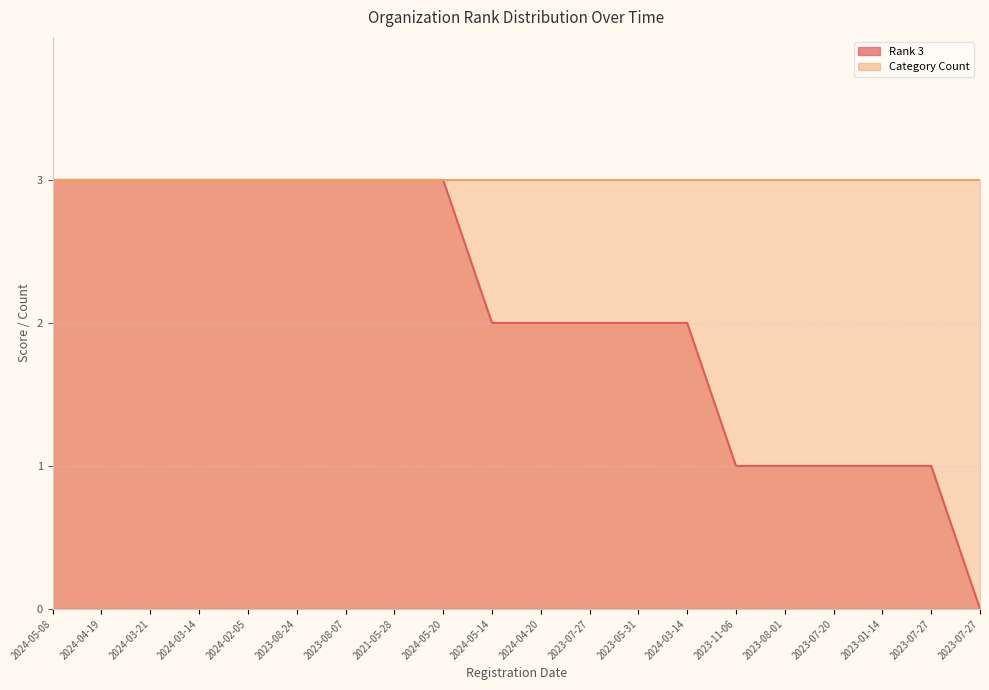

What is the maximum value shown in the chart?

3